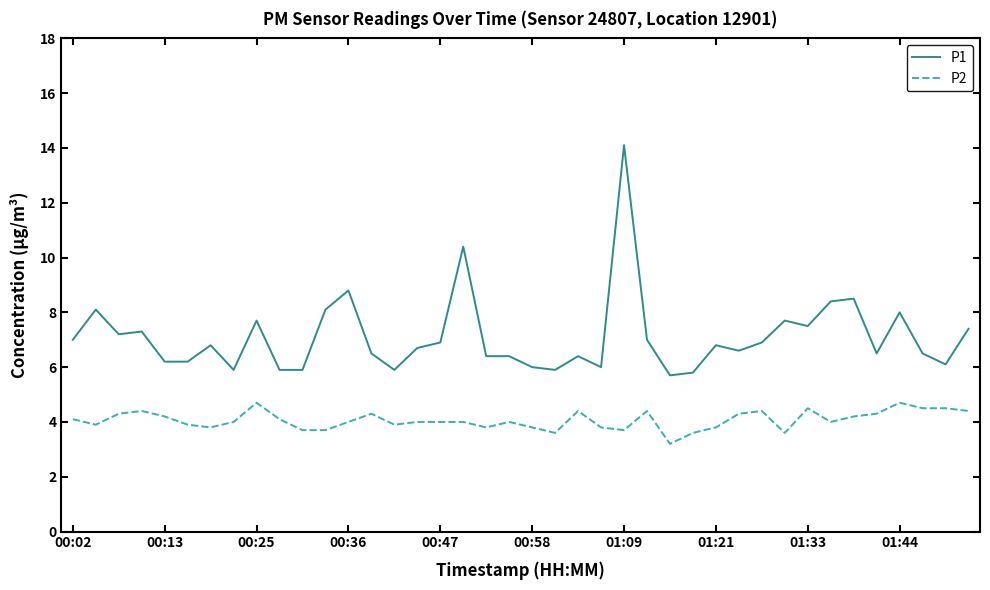

What is the highest value of the P2 series?

4.7